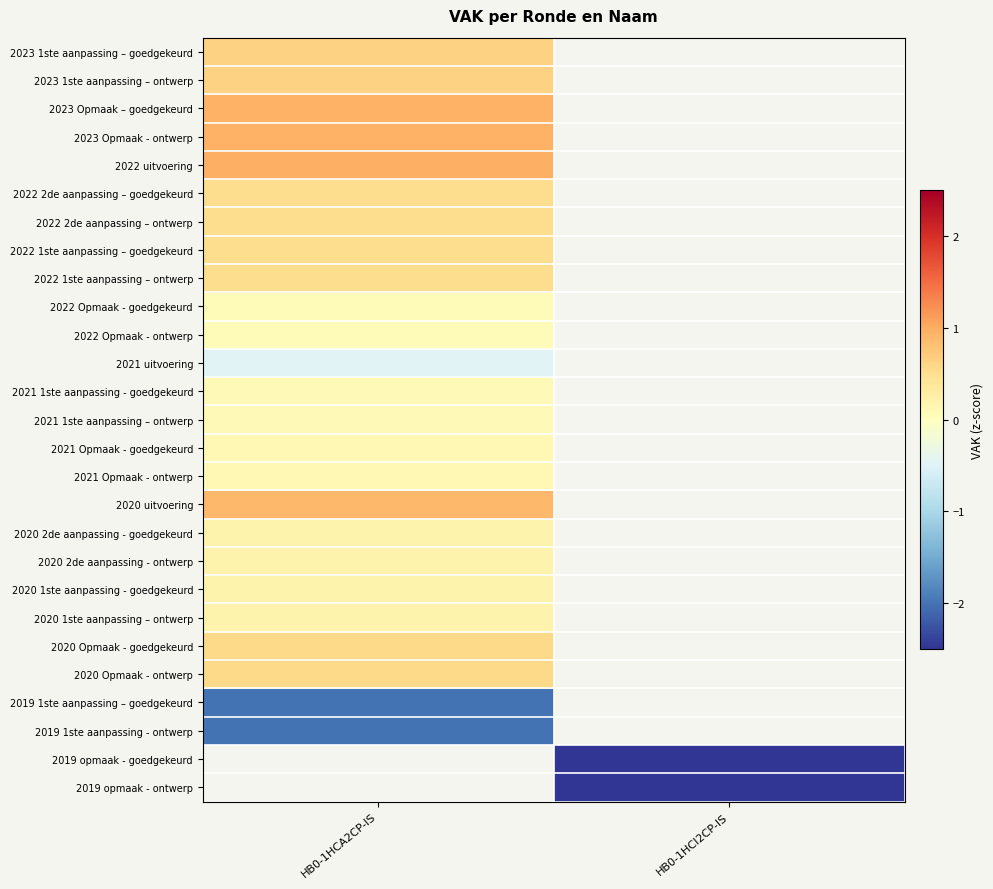

How many values in 2019 1ste aanpassing – goedgekeurd are below zero?

1